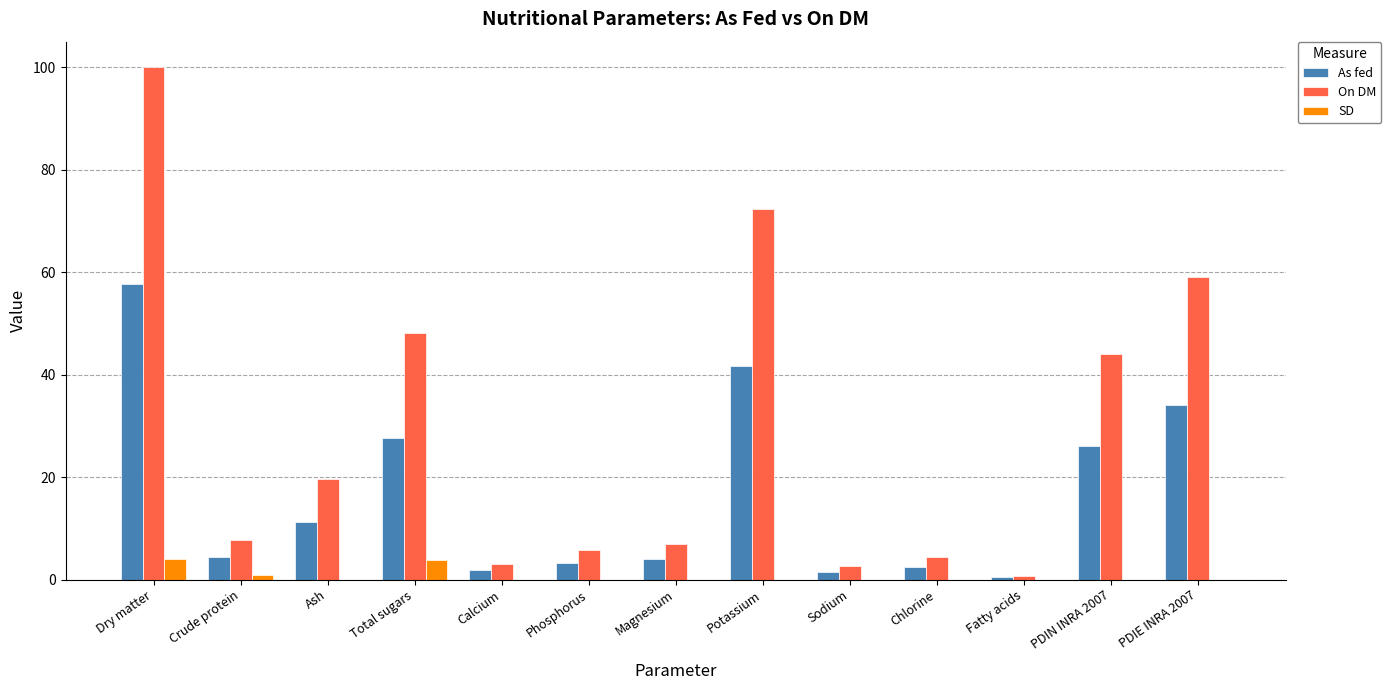

The value of On DM at PDIE INRA 2007 is 81.1. True or false?

False